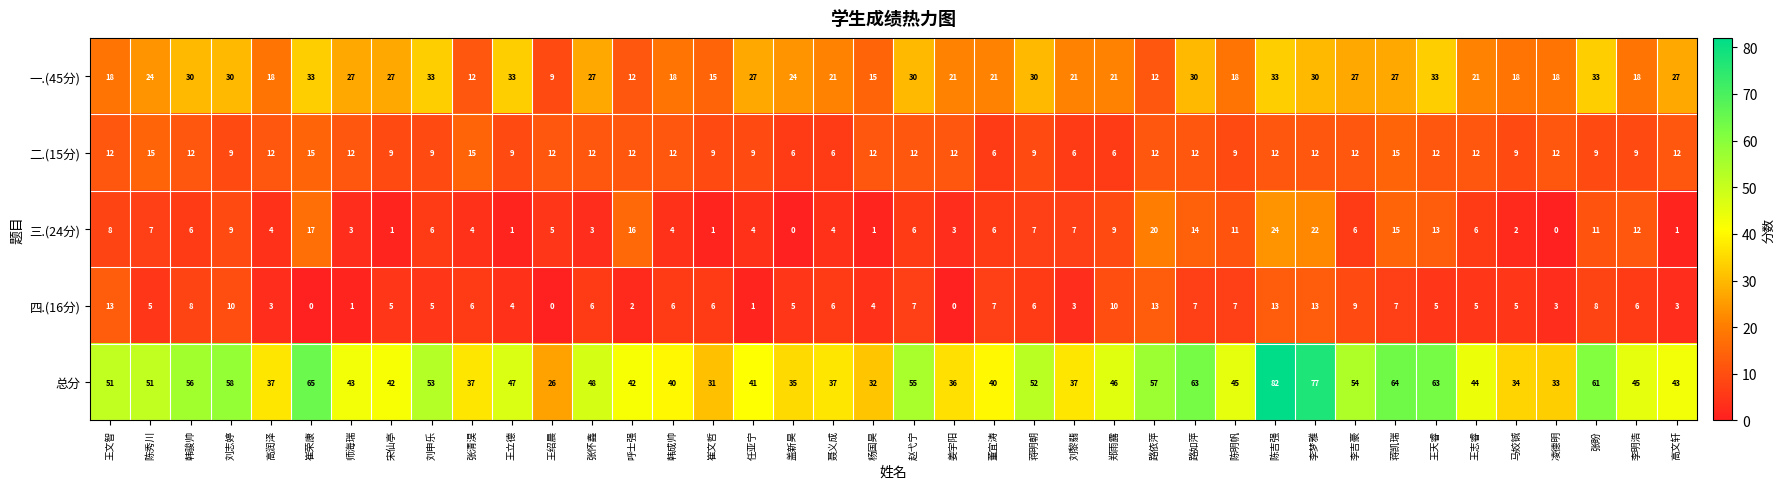

How many distinct data groups are displayed?

5